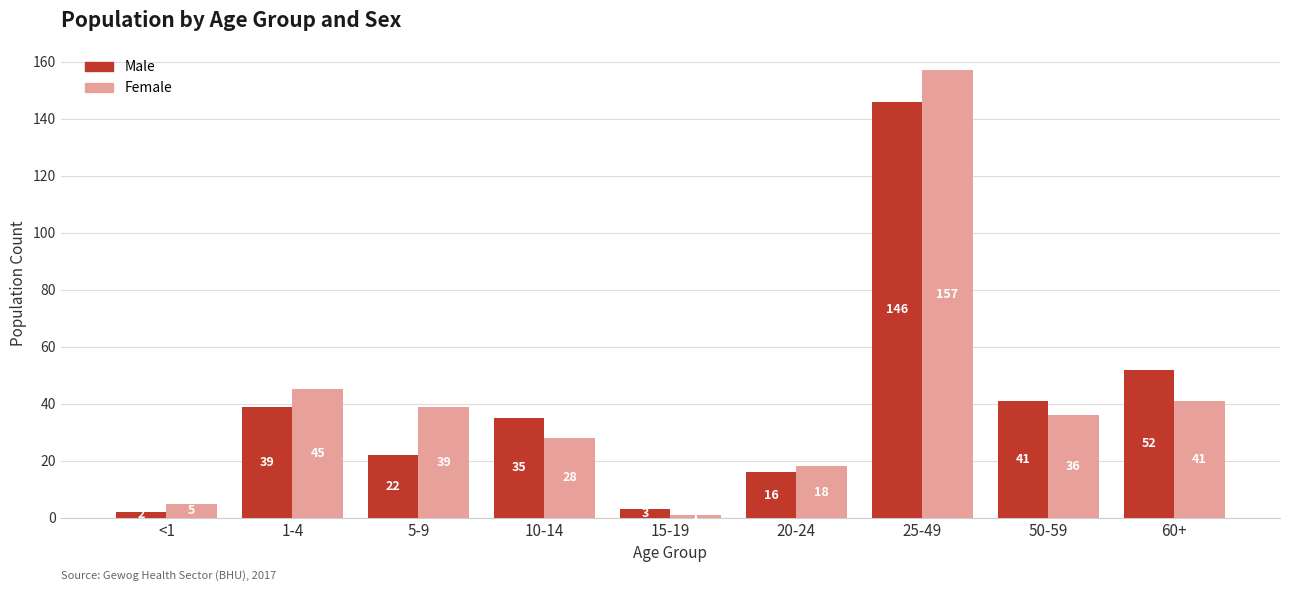

Which series has the widest spread of values?

Female